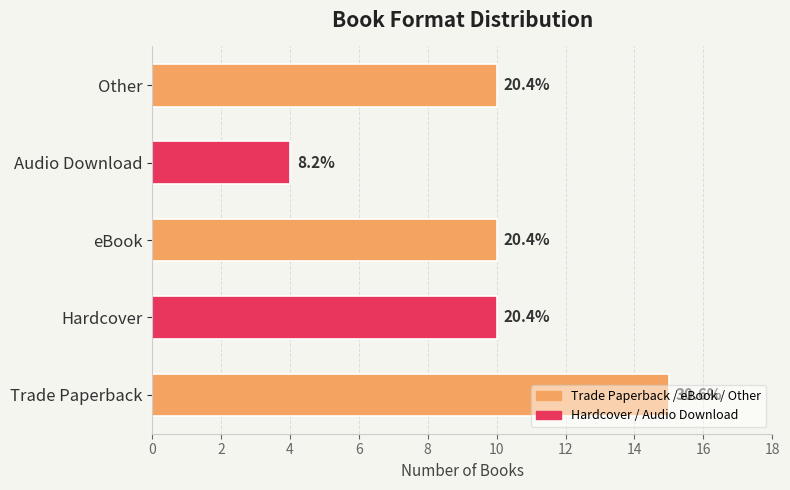

Does the chart contain any negative values?

No